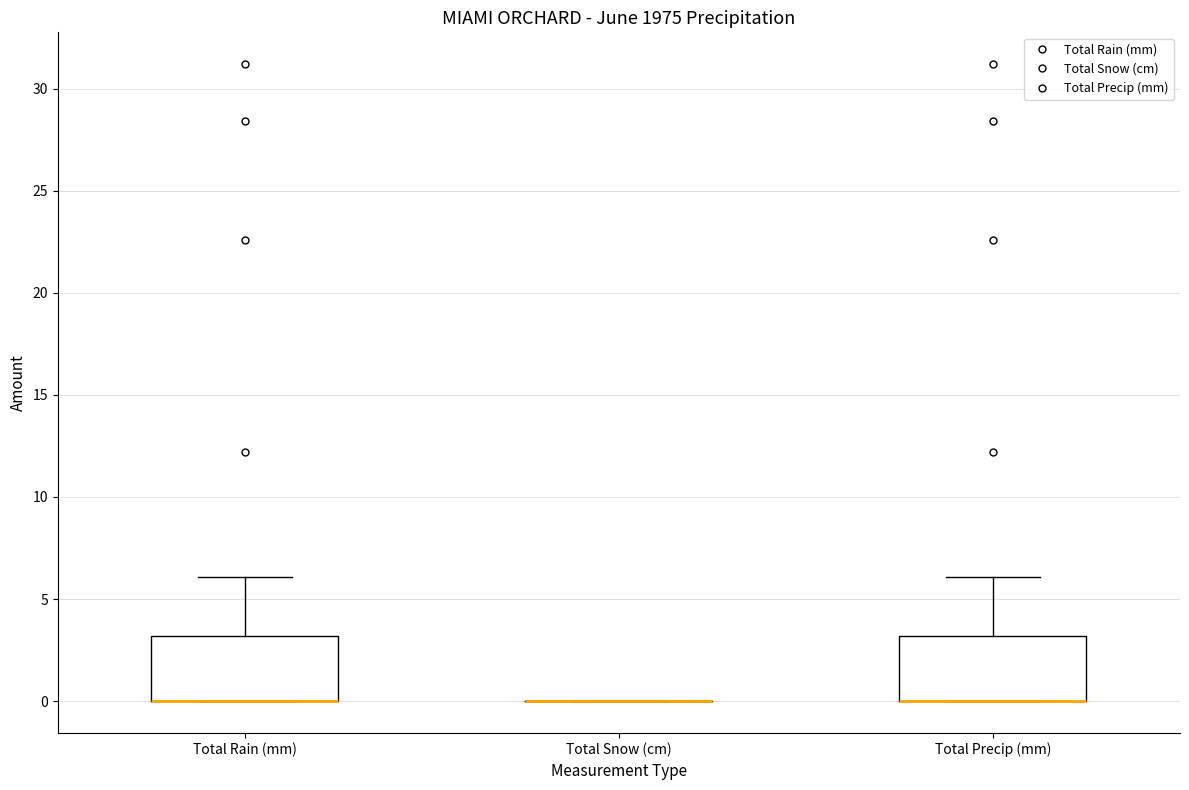

Reading left to right, read every box against the y-axis: the position of its median line, the range the box covers, and the ends of its whiskers. The values are not printed on the chart, so give them approximately, as read against the axis.

Total Rain (mm): median 0 (drawn on the box's lower edge), box 0 to 3, whiskers 0 to 6
Total Snow (cm): box collapsed to a line at 0, whiskers 0 to 0
Total Precip (mm): median 0 (drawn on the box's lower edge), box 0 to 3, whiskers 0 to 6